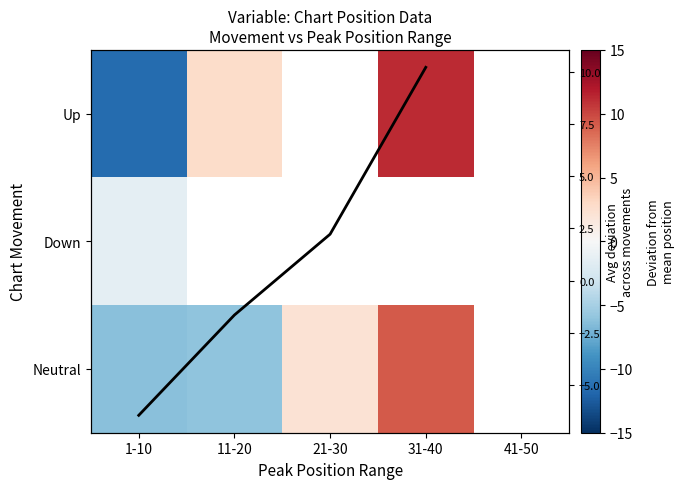

Rank the series by their average value, from lowest to highest.

Up, Down, Neutral, Column mean